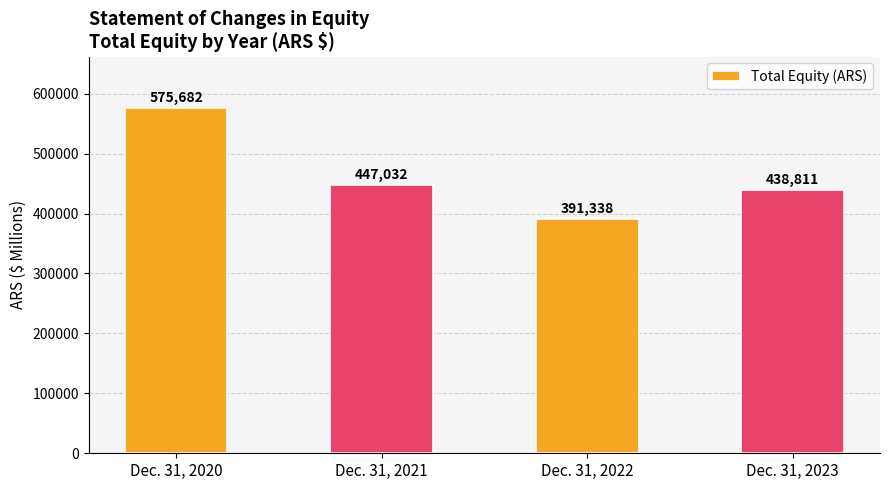

What is the average value?

463216